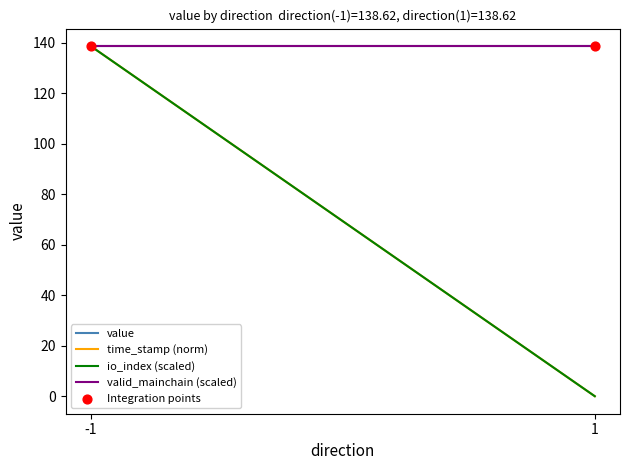

Which series has the largest total across all categories?

value